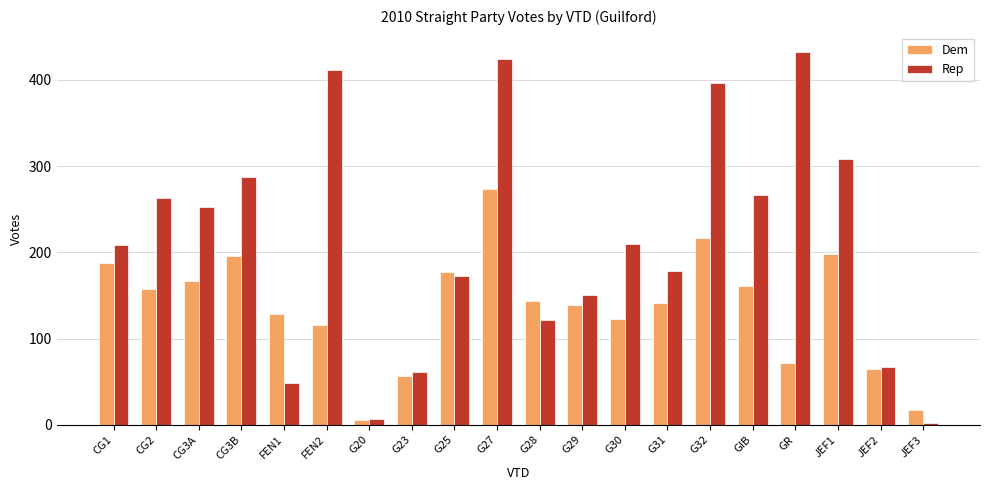

What is the sum of all Rep values?

4269